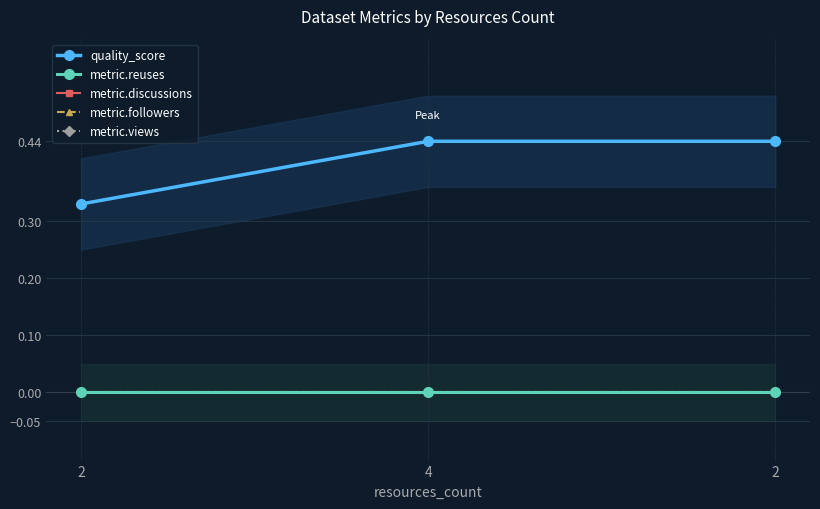

Is it true that quality_score equals 0.6 at 4?

False